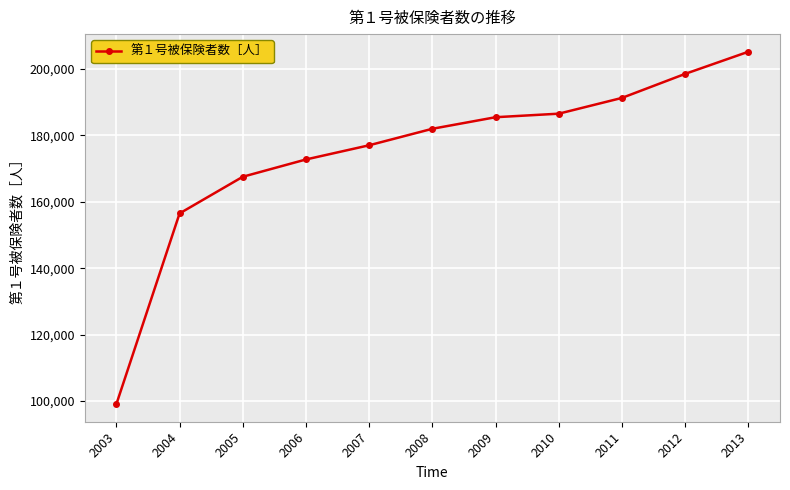

Rank the categories by value from lowest to highest.

2003, 2004, 2005, 2006, 2007, 2008, 2009, 2010, 2011, 2012, 2013